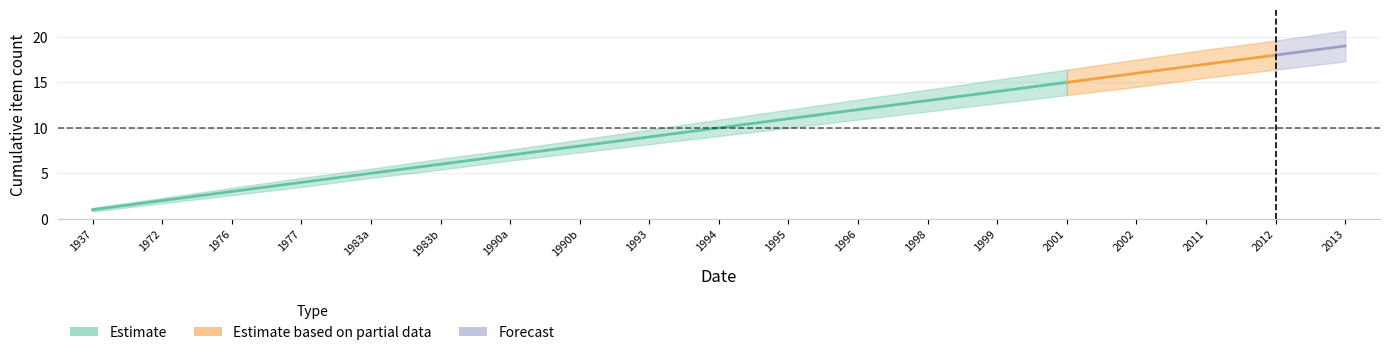

True or false: Estimate has a value of 1.6 at 1937-1940.

False